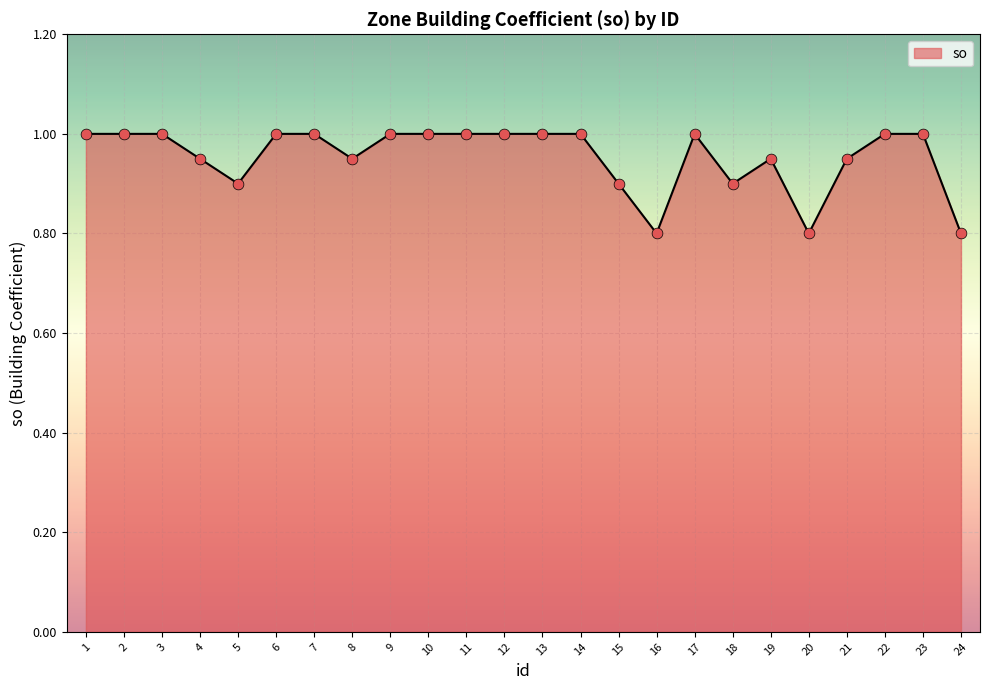

Which has a higher value, 24 or 3?

3